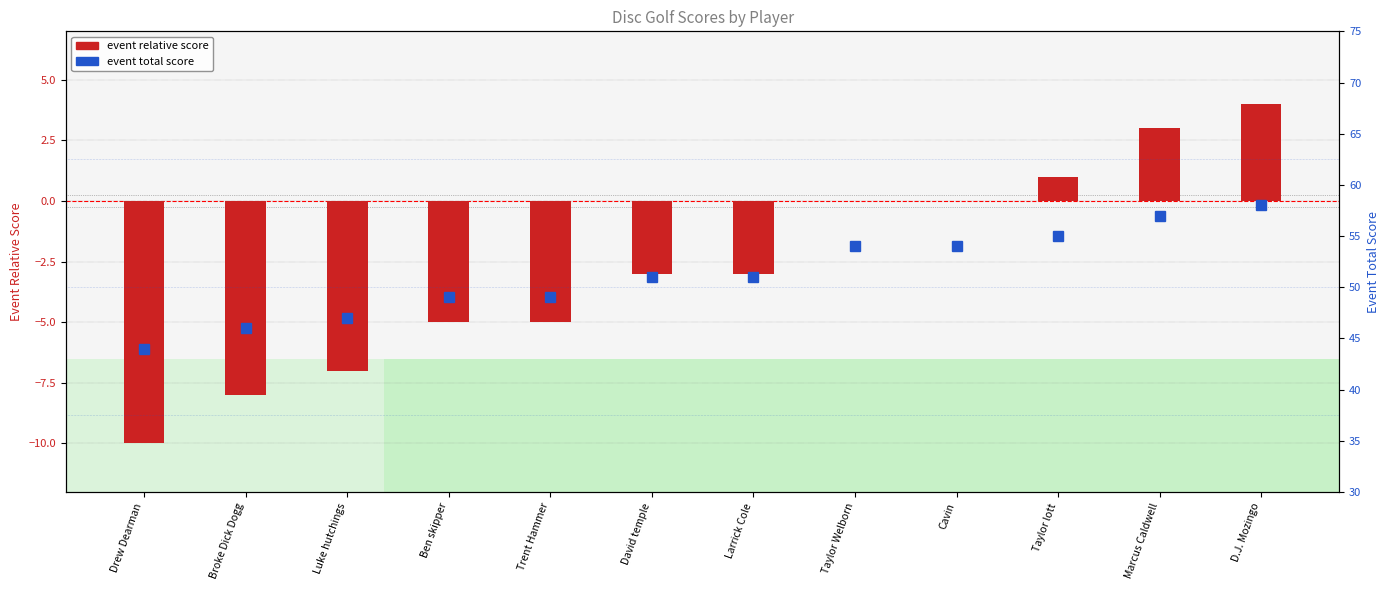

Which series has the largest total across all categories?

event total score